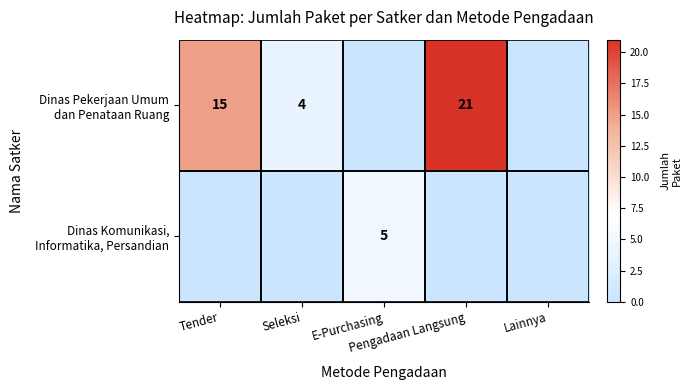

List the series in order of their overall mean, highest first.

Dinas Pekerjaan Umum dan Penataan Ruang, Dinas Komunikasi, Informatika, Persandian